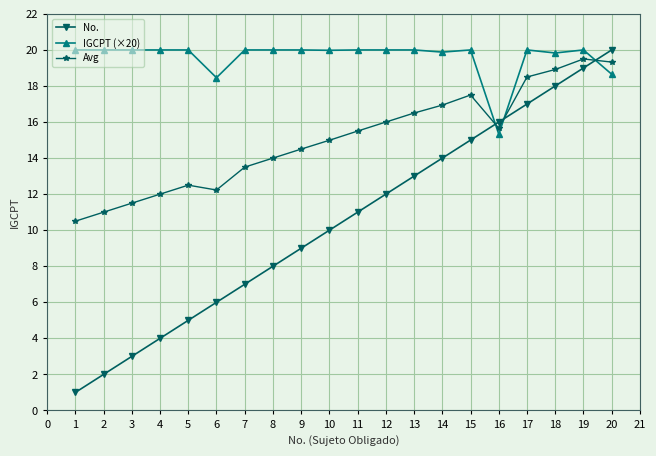

How many lines are shown in the chart?

3